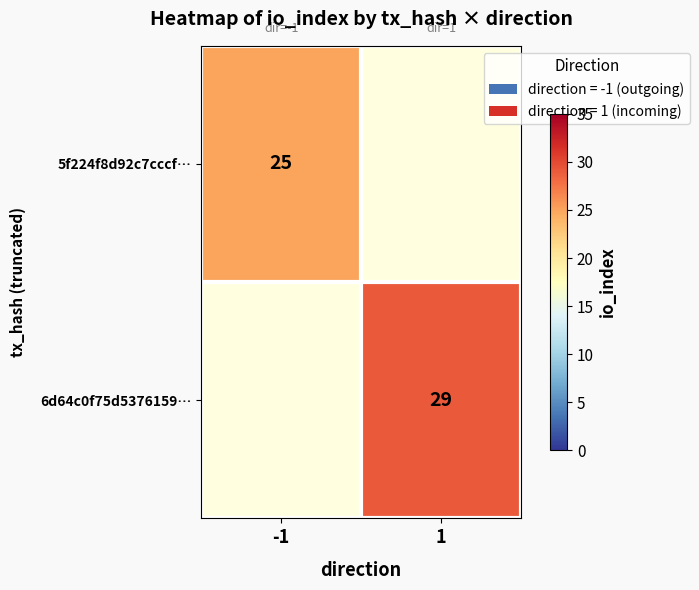

The 5f224f8d92c7cccf… series shows 14 at -1. True or false?

False